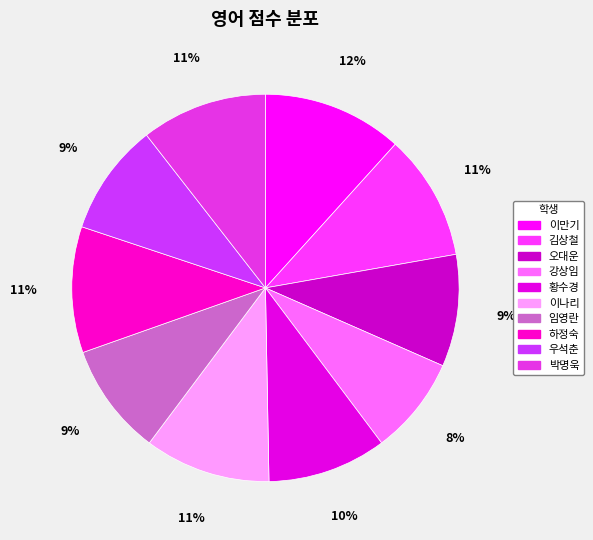

The 우석춘 slice represents 16% of the pie. True or false?

False